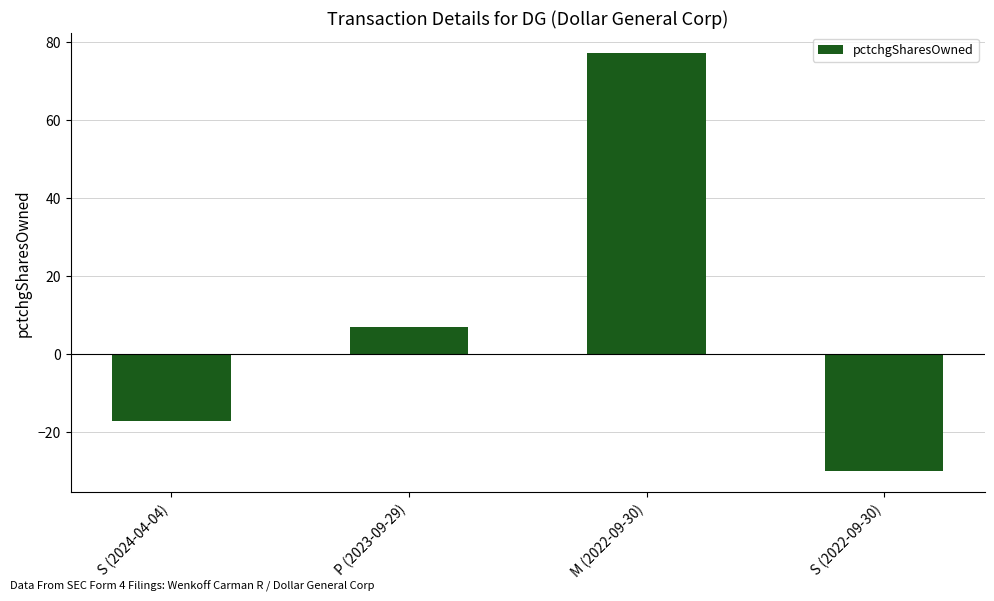

Reading right to left, transcribe all the data shown in this chart.

S (2022-09-30)=-30	M (2022-09-30)=77	P (2023-09-29)=7	S (2024-04-04)=-17